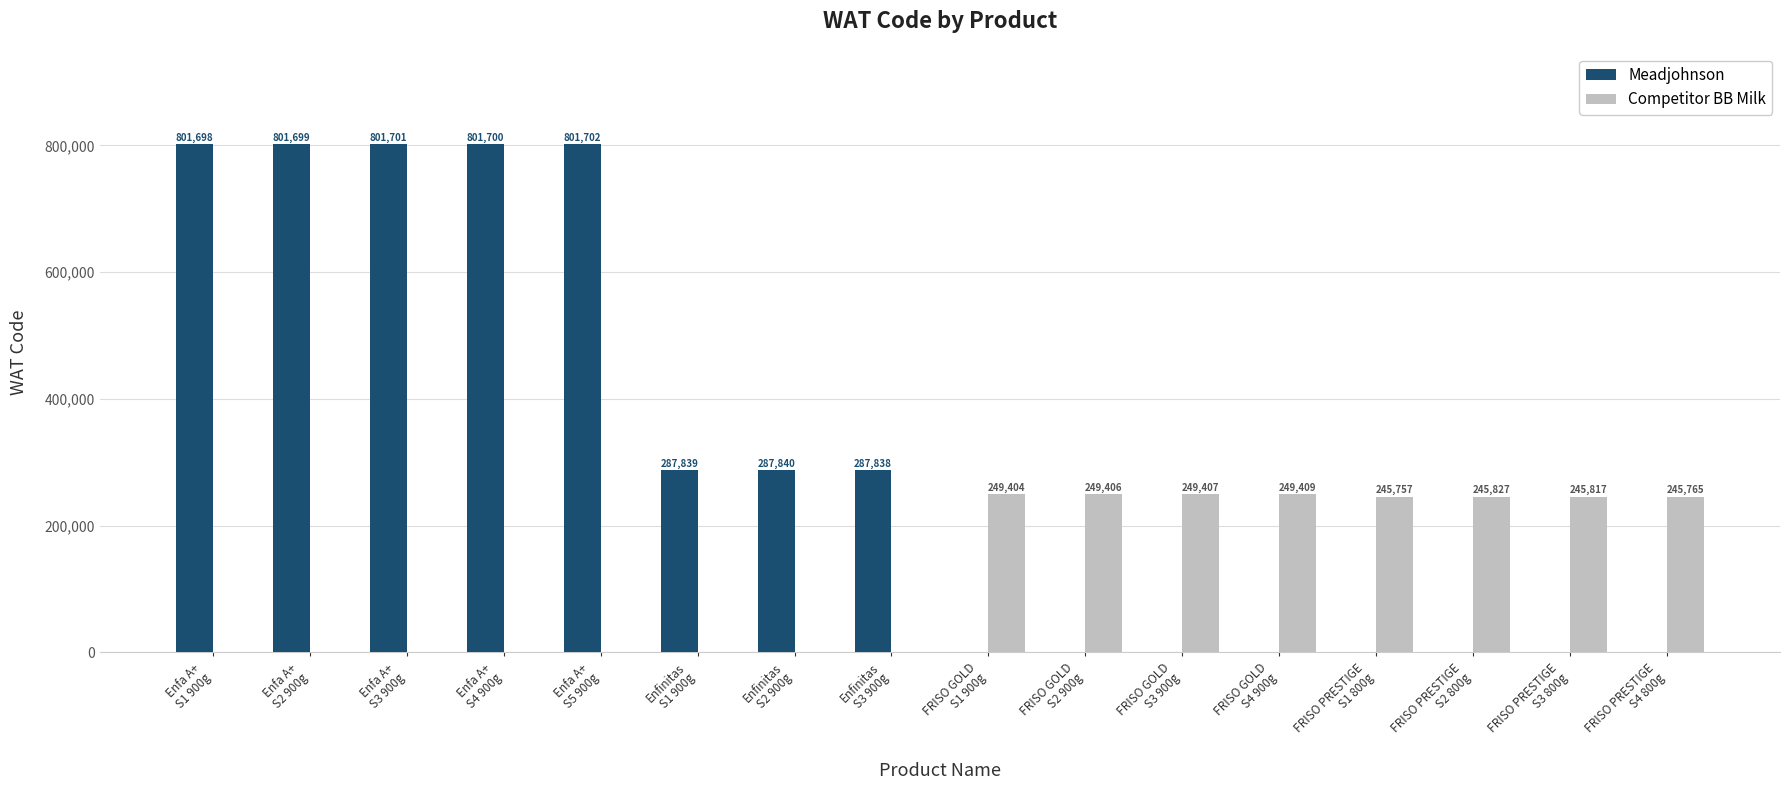

Which series has the largest range (max minus min)?

Meadjohnson